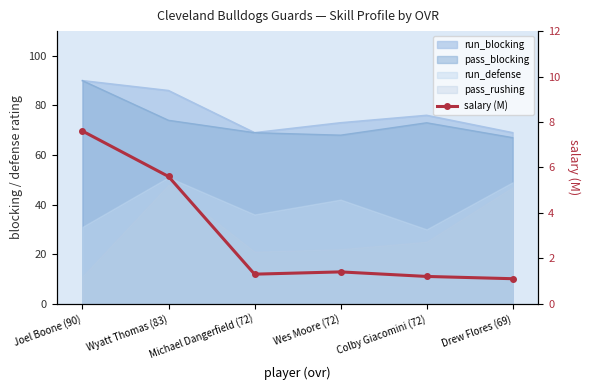

How many data points does each series have?

6